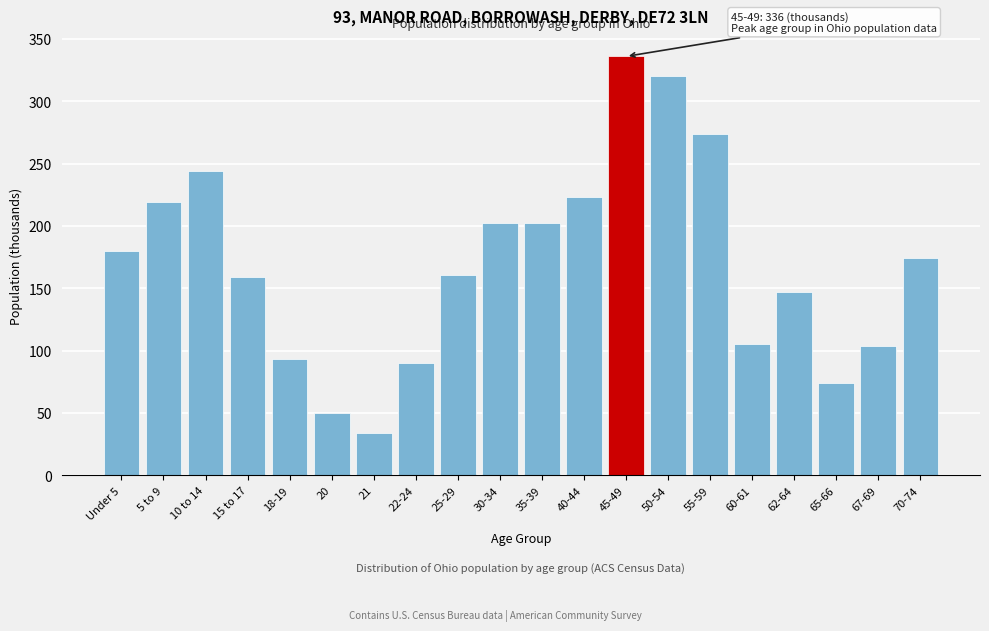

Which has a higher value, 60-61 or 5 to 9?

5 to 9